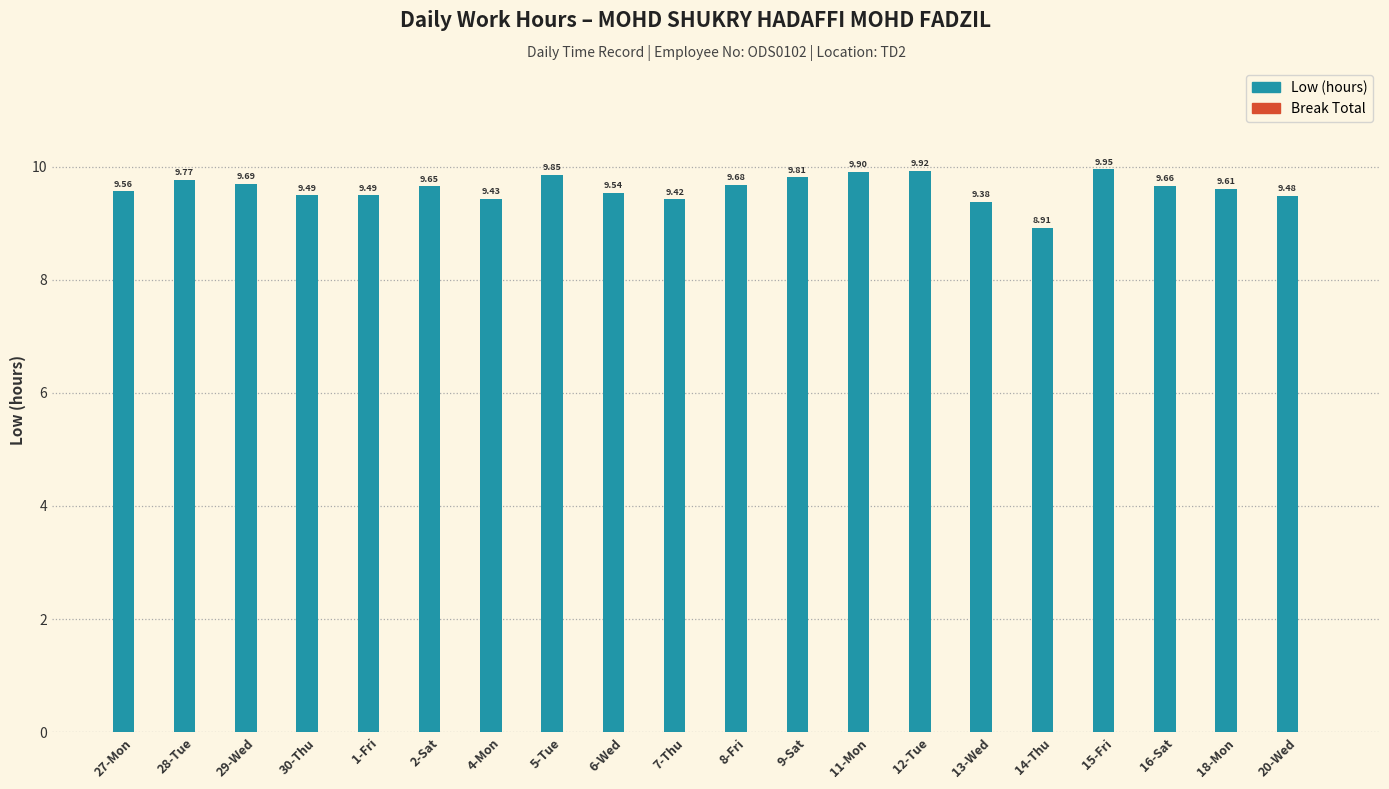

Approximately how many times larger is the value at 14-Thu compared to 8-Fri?

0.9